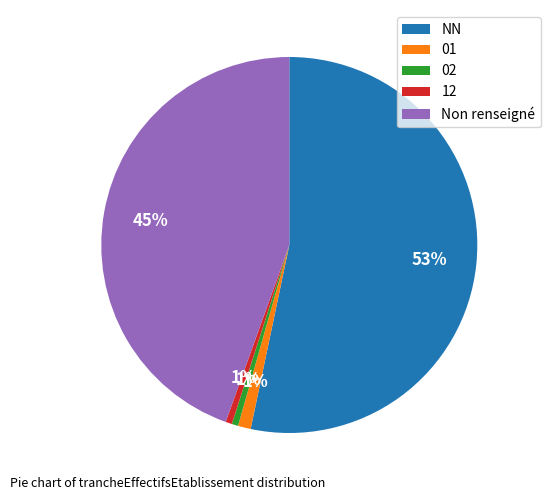

To the nearest percent, what is the average slice percentage?

20%